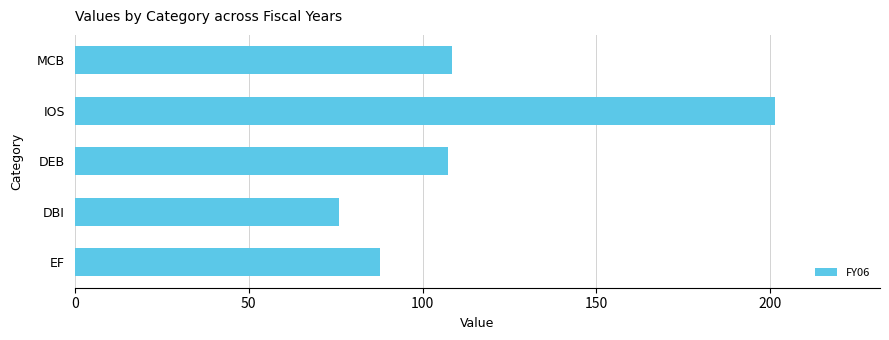

What is the sum of all values?

580.9